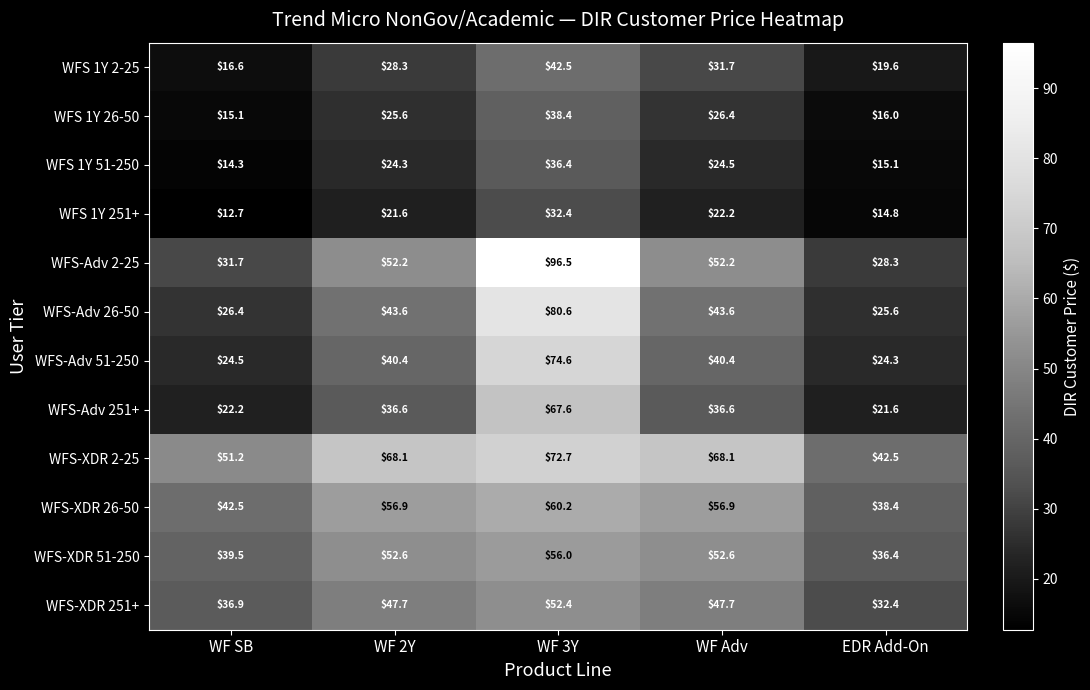

What is the smallest value displayed?

12.7